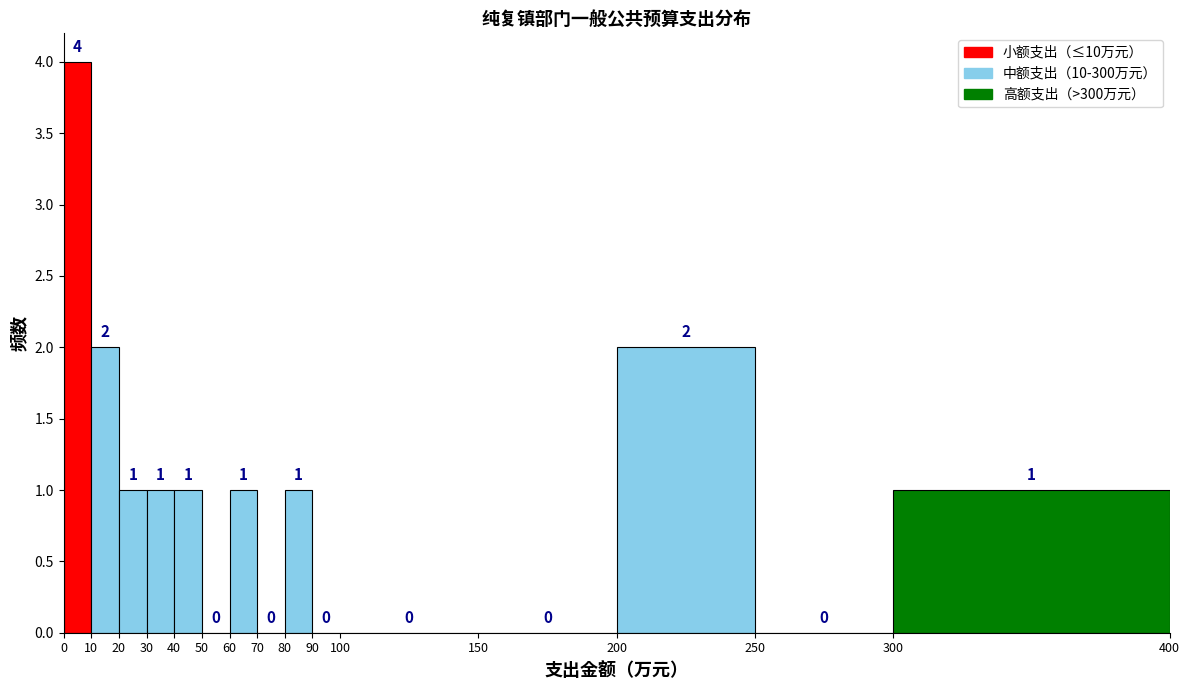

Reading left to right, transcribe this chart: for each bar, give the range it covers on the x-axis and its height.

0 to 10: 4
10 to 20: 2
20 to 30: 1
30 to 40: 1
40 to 50: 1
50 to 60: 0
60 to 70: 1
70 to 80: 0
80 to 90: 1
90 to 100: 0
100 to 150: 0
150 to 200: 0
200 to 250: 2
250 to 300: 0
300 to 400: 1